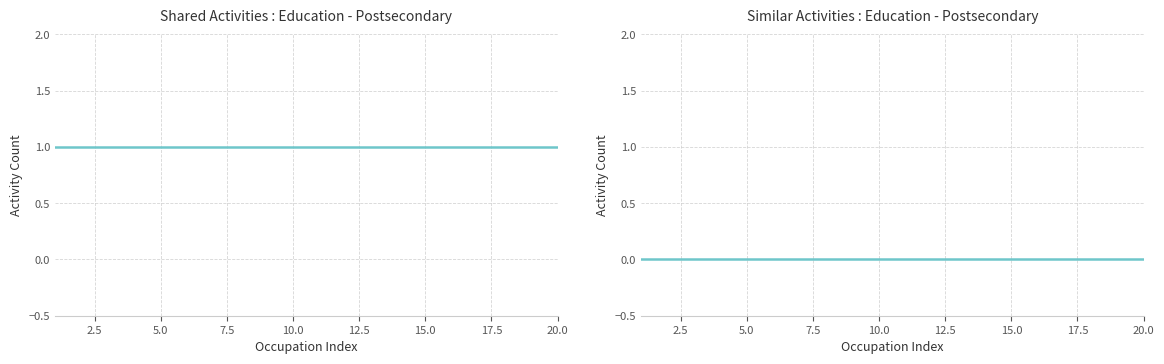

Which series has the largest total across all categories?

Shared Activities